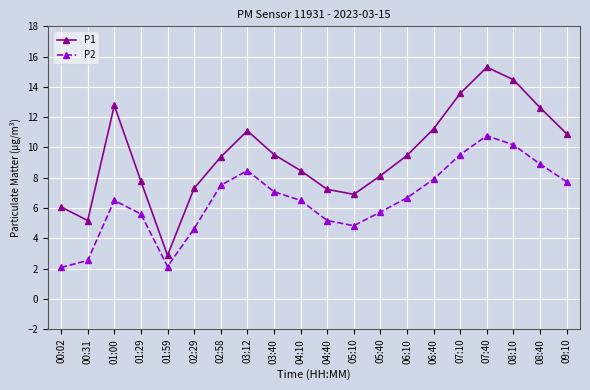

True or false: P2 has a value of 3.3 at 05:40.

False